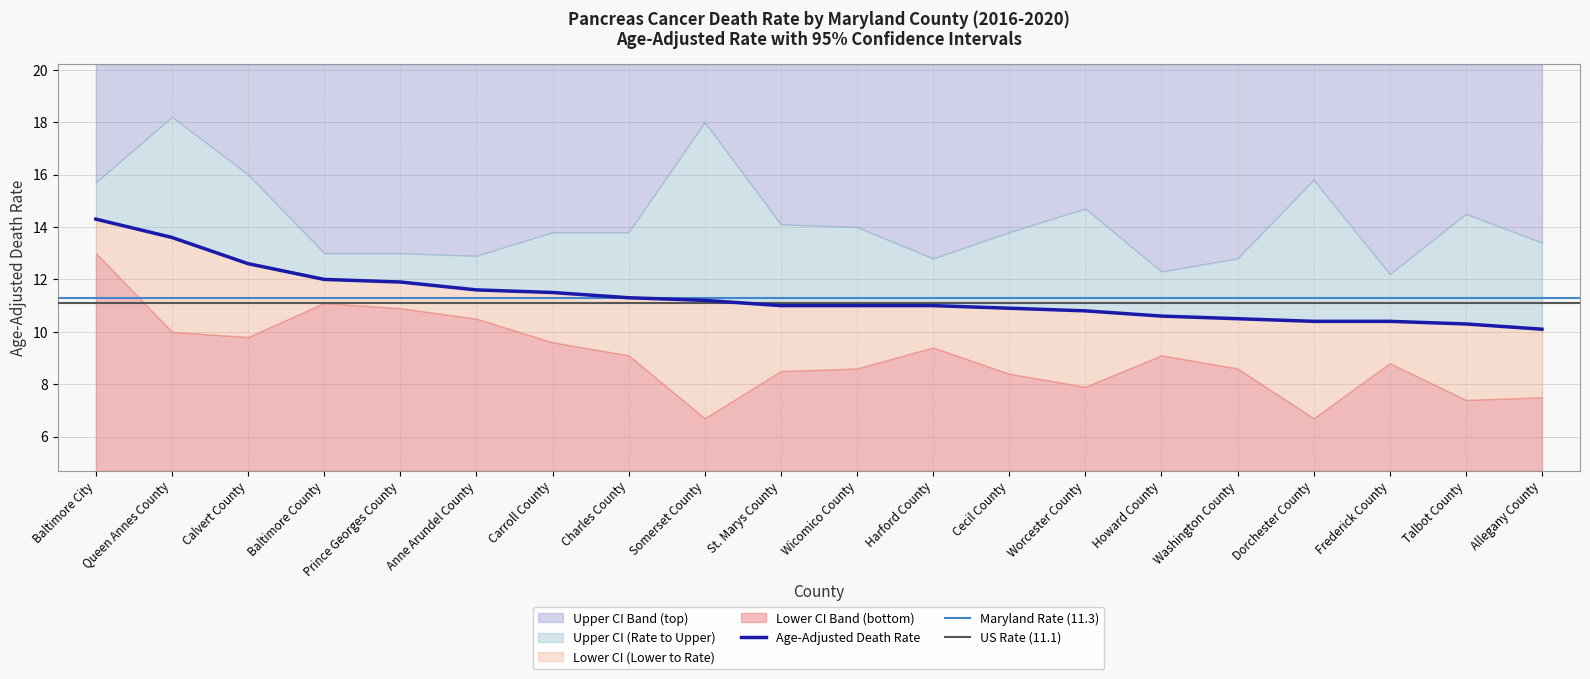

What is the total value across all series at Baltimore City?

43.0